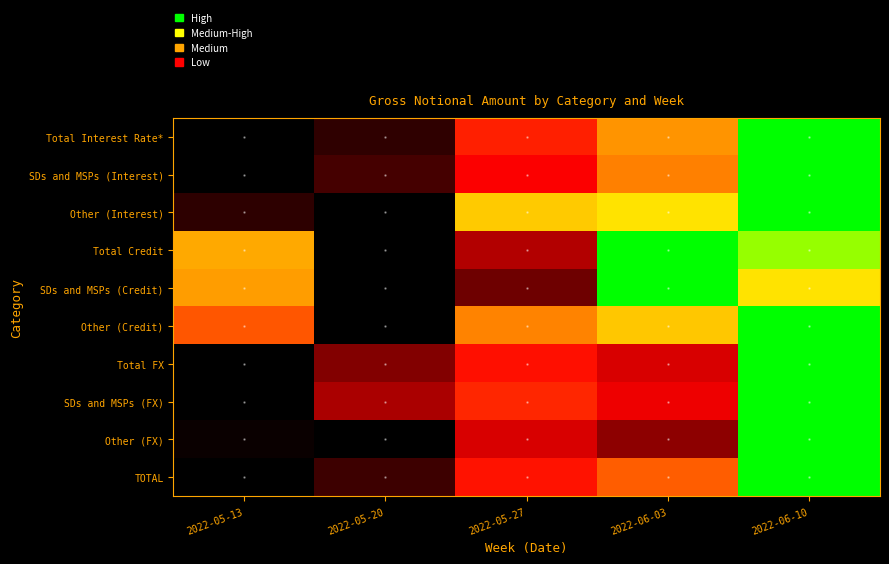

What is the spread (max minus min) of values at 2022-05-20?

0.4